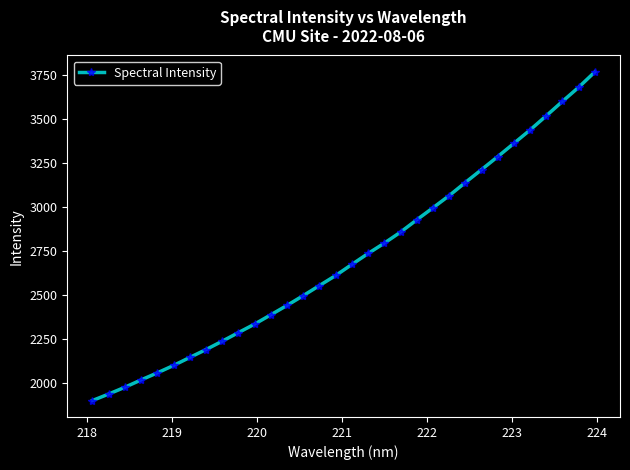

What is the greatest value displayed?

3768.8